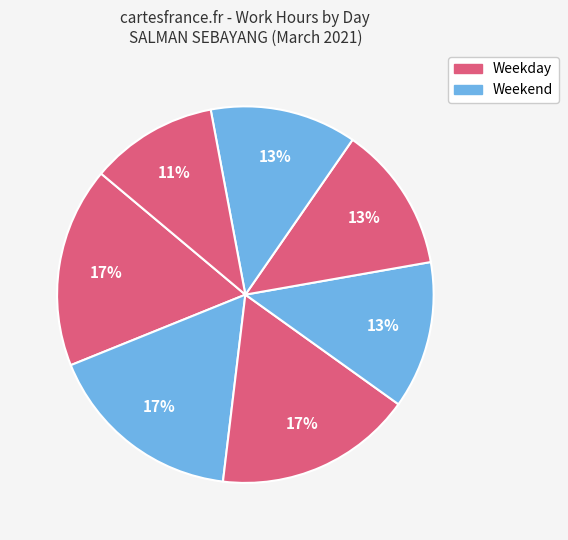

Count the number of slices in the pie.

7